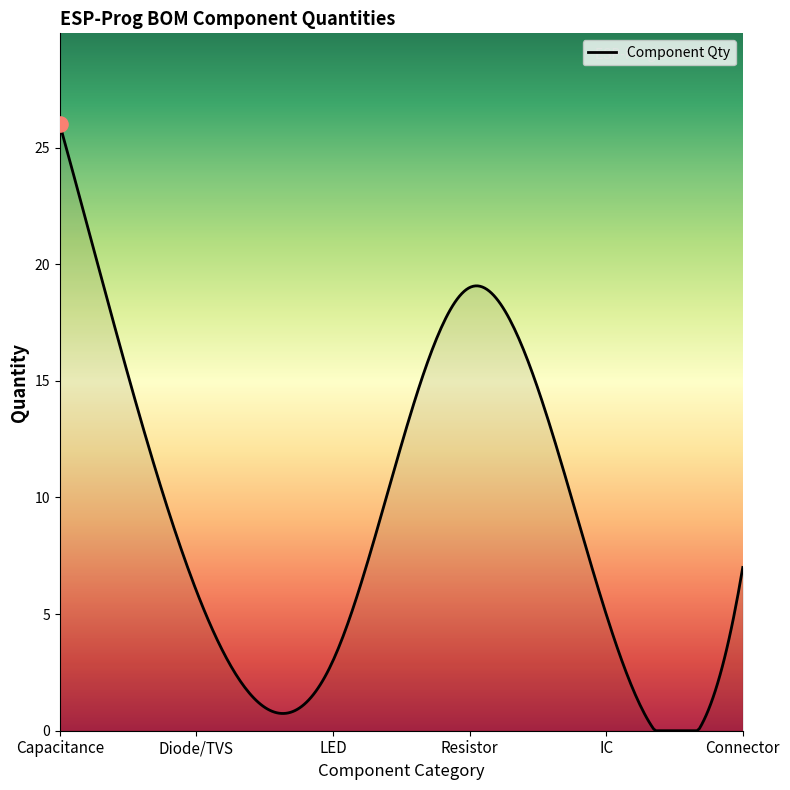

Does the chart have visible grid lines?

No